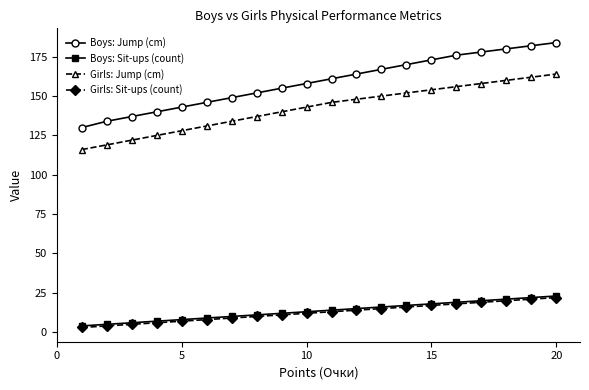

At how many categories does at least one series exceed 40?

20